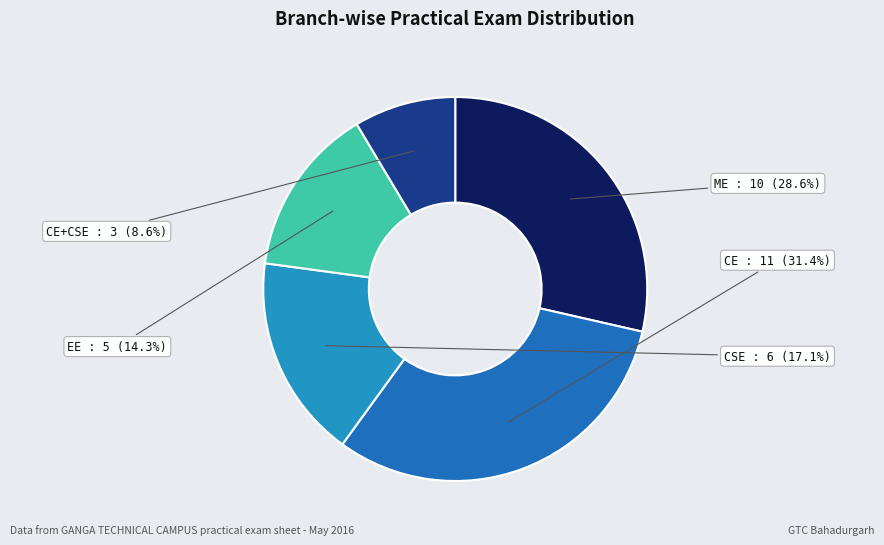

To the nearest percent, what is the difference between the CE+CSE and CE slice percentages?

23%